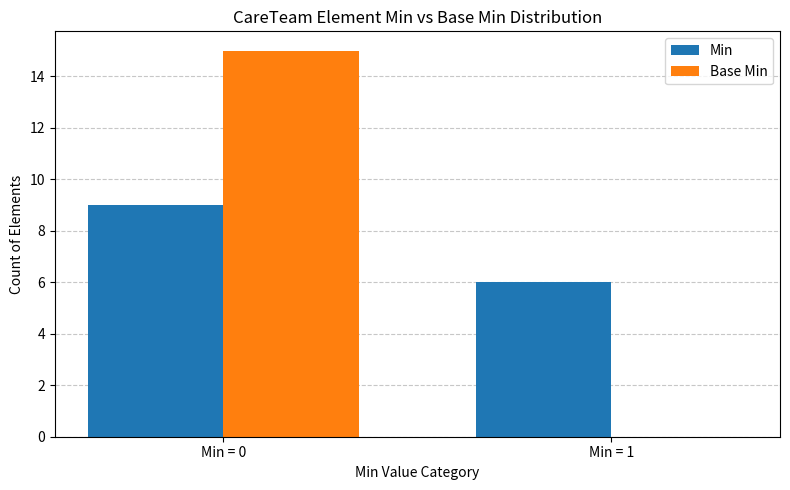

Is it true that Base Min equals 0 at Min = 1?

True